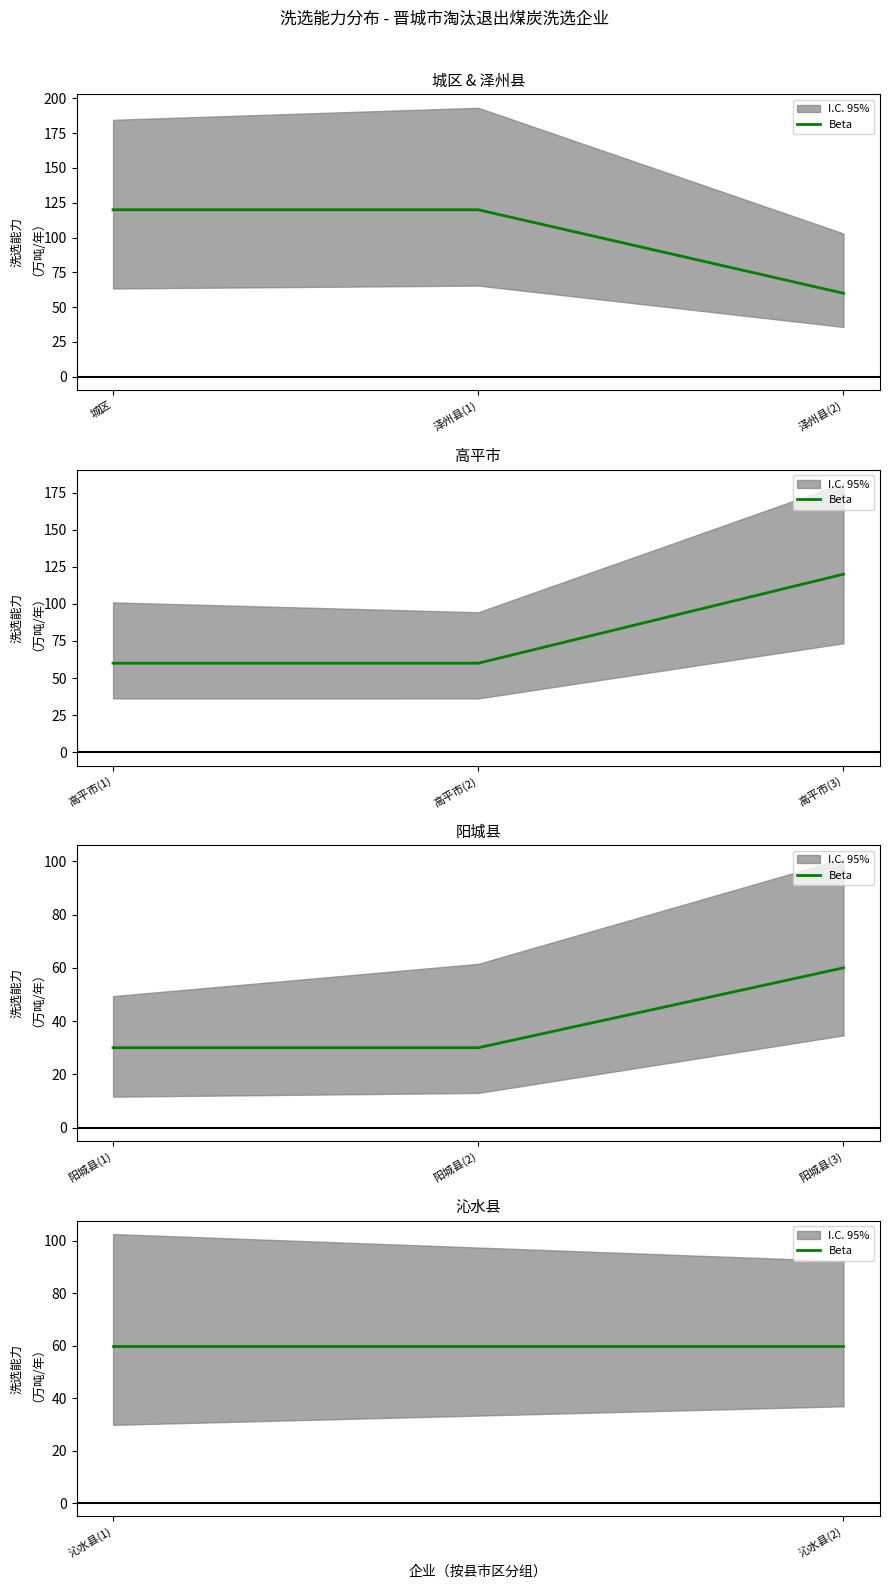

Approximately how many times larger is the value at 沁水县(2) compared to 阳城县(3)?

1.0